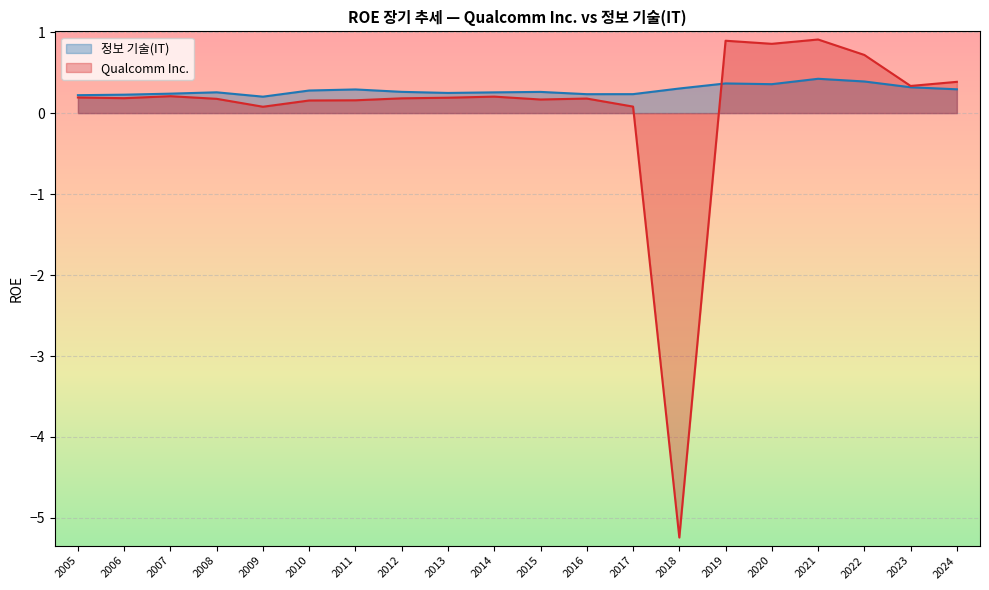

Which series changed the most between 2022 and 2014?

Qualcomm Inc.